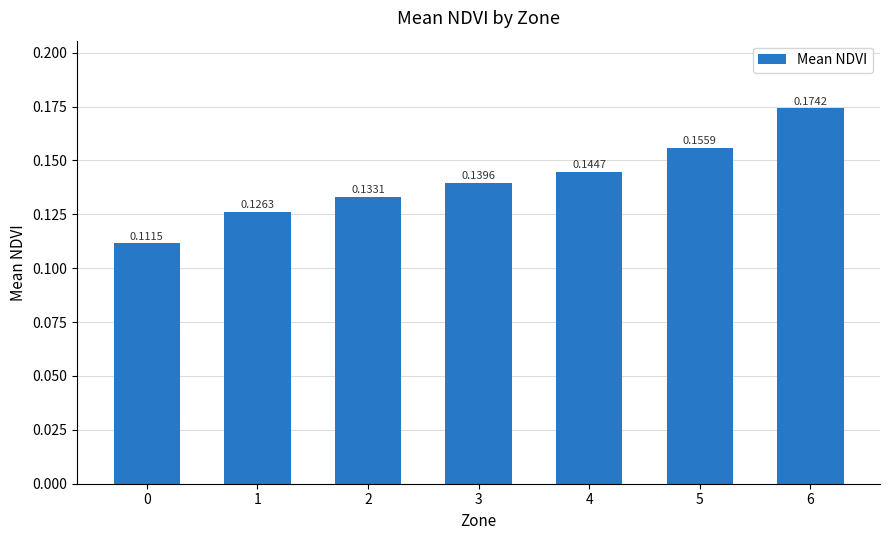

What is the sum of all values?

1.0